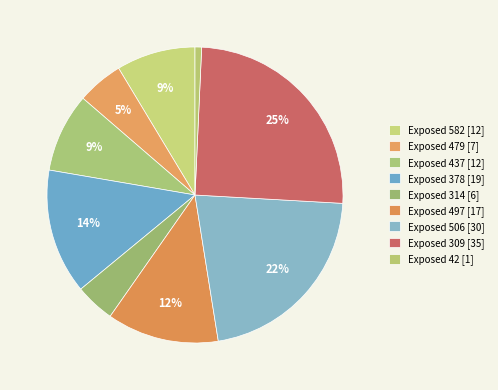

How many segments does this pie chart have?

9